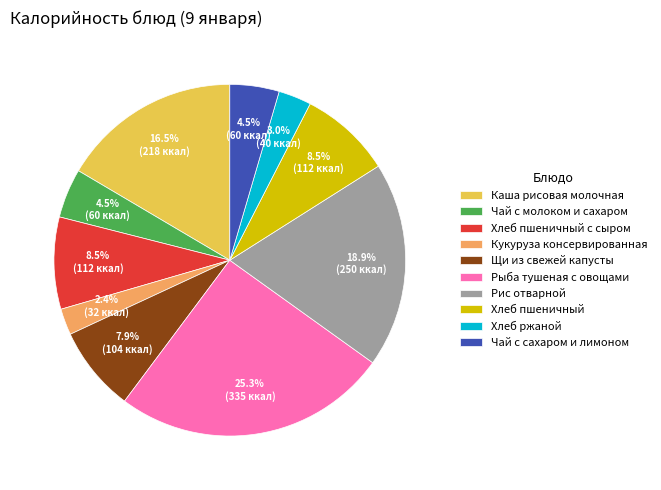

Between Хлеб ржаной and Чай с молоком и сахаром, which is larger?

Чай с молоком и сахаром